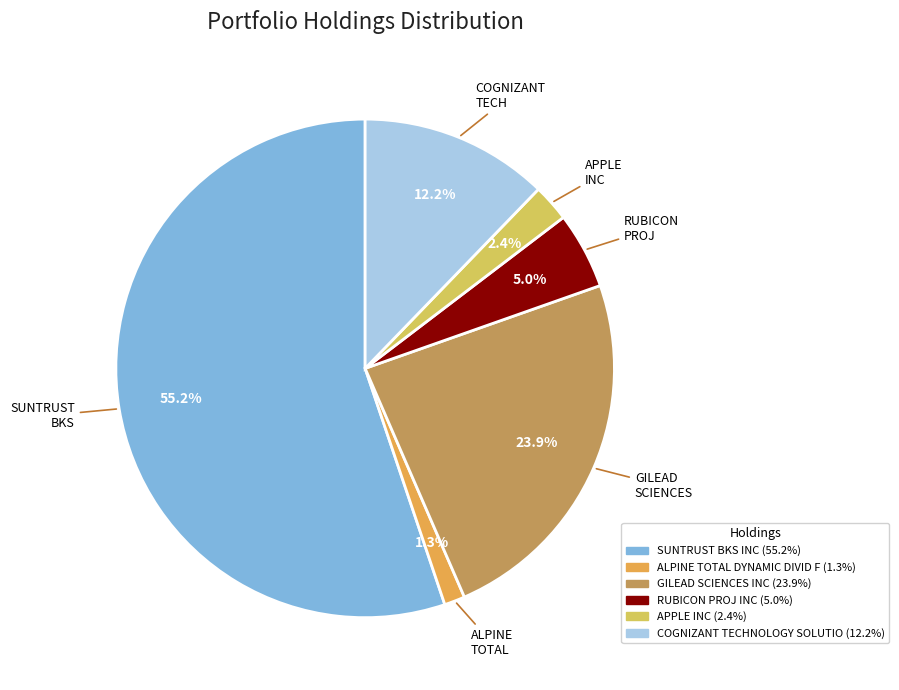

To the nearest percent, what is the difference between the largest and smallest slice percentages?

54%